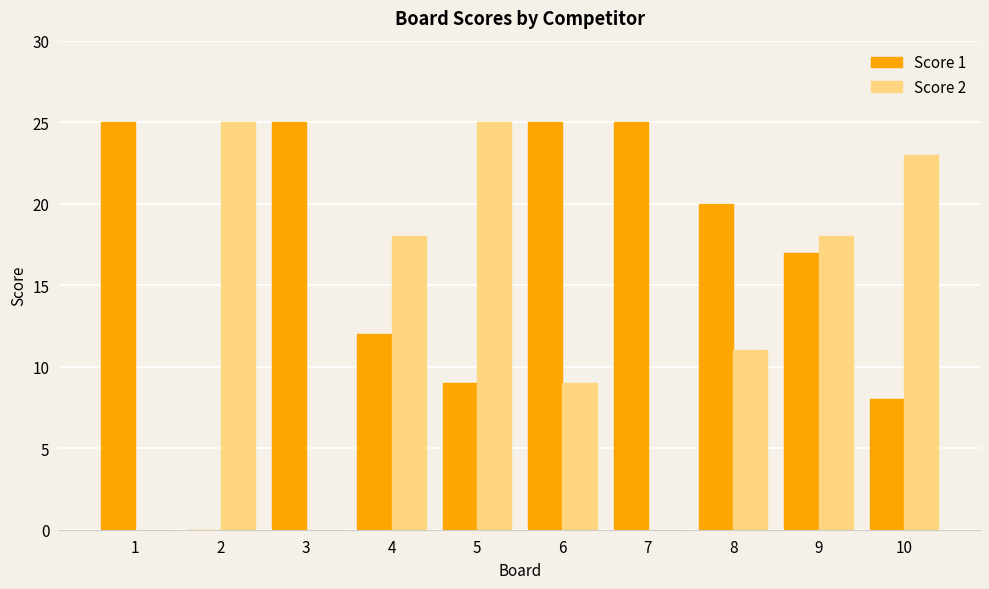

Reading left to right, what are all the values shown in this chart?

Score 1: 25	0	25	12	9	25	25	20	17	8
Score 2: 0	25	0	18	25	9	0	11	18	23